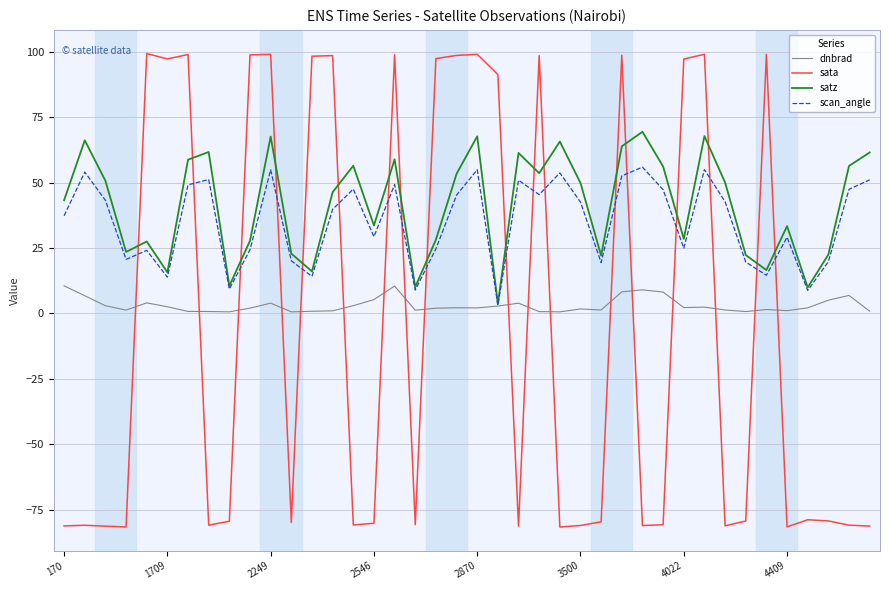

What are all the series names shown in the legend?

dnbrad, sata, satz, scan_angle